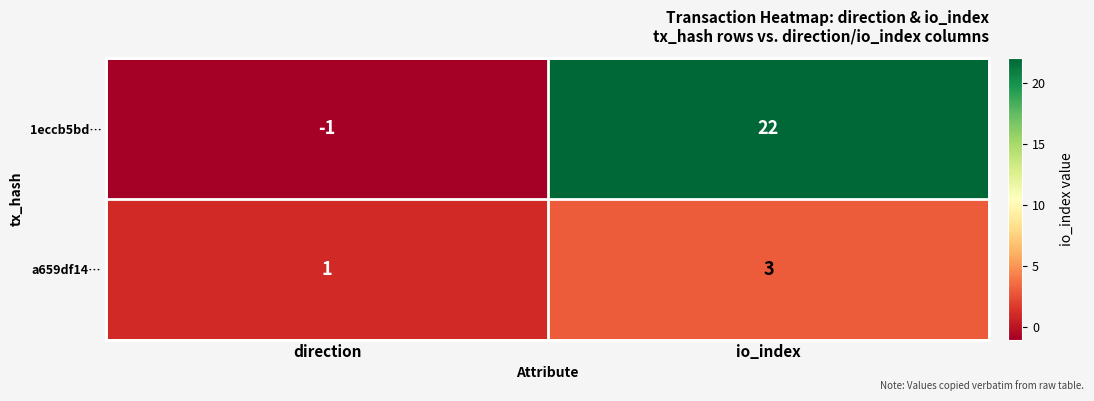

At how many categories does at least one series exceed 14?

1